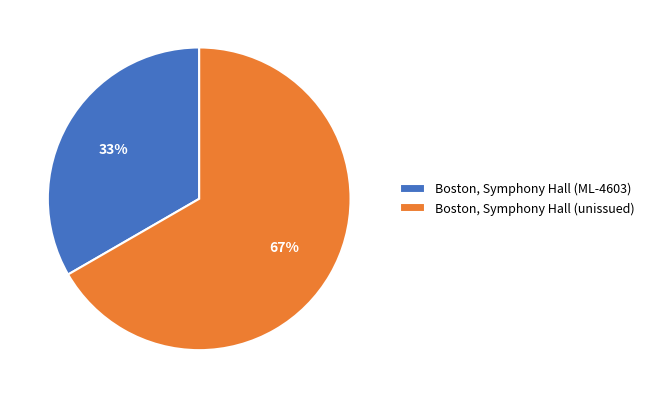

Does Boston, Symphony Hall (unissued) account for over 50% of the chart?

Yes